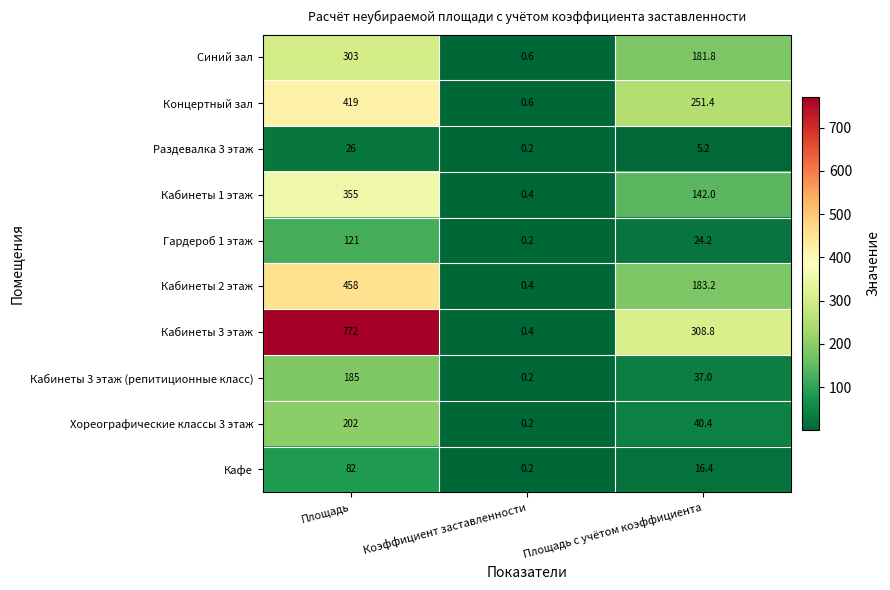

How many data points in Раздевалка 3 этаж are less than 5?

1